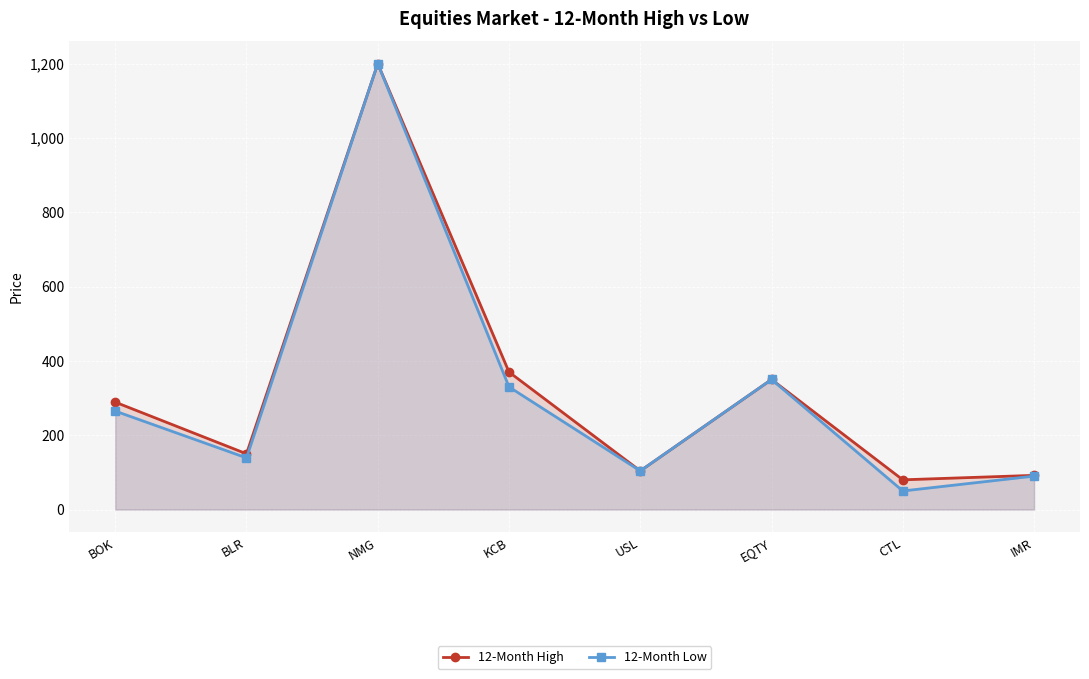

What is the maximum value for 12-Month Low?

1200